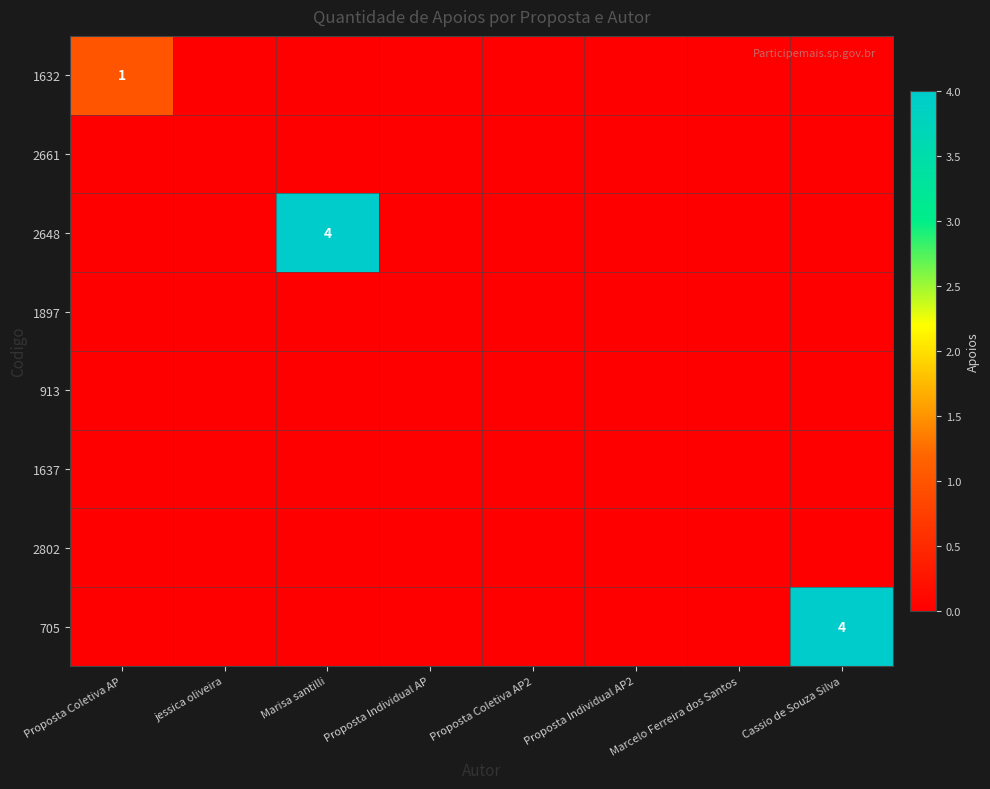

Between Proposta Individual AP2 and jessica oliveira, which is larger?

Proposta Individual AP2